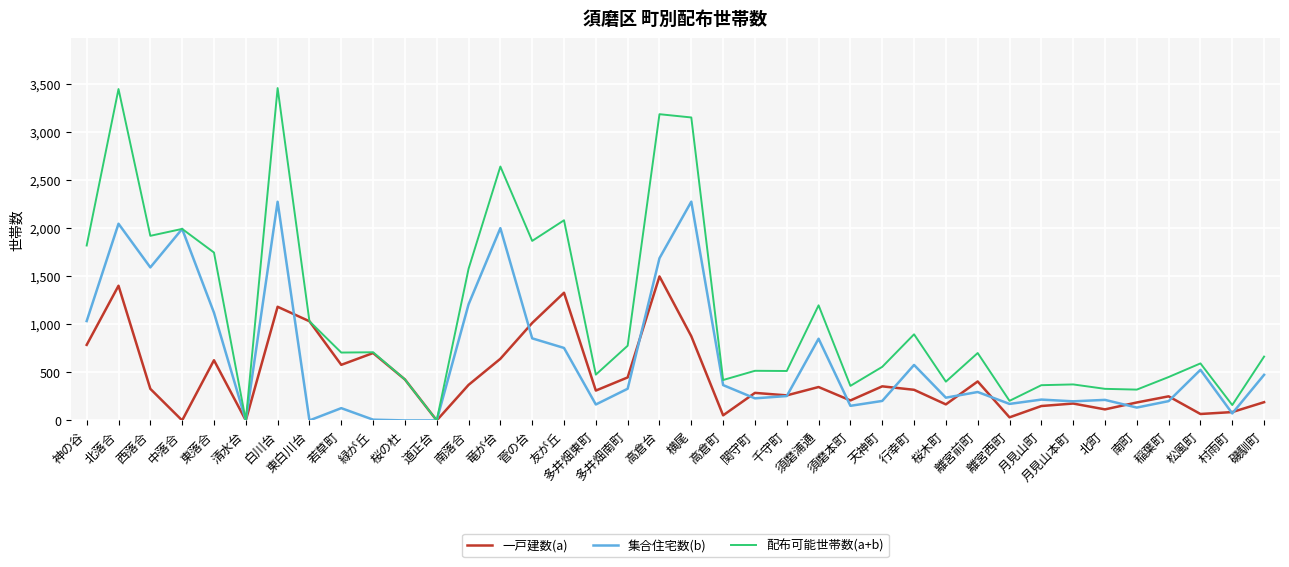

The 集合住宅数(b) series shows 1526 at 東白川台. True or false?

False